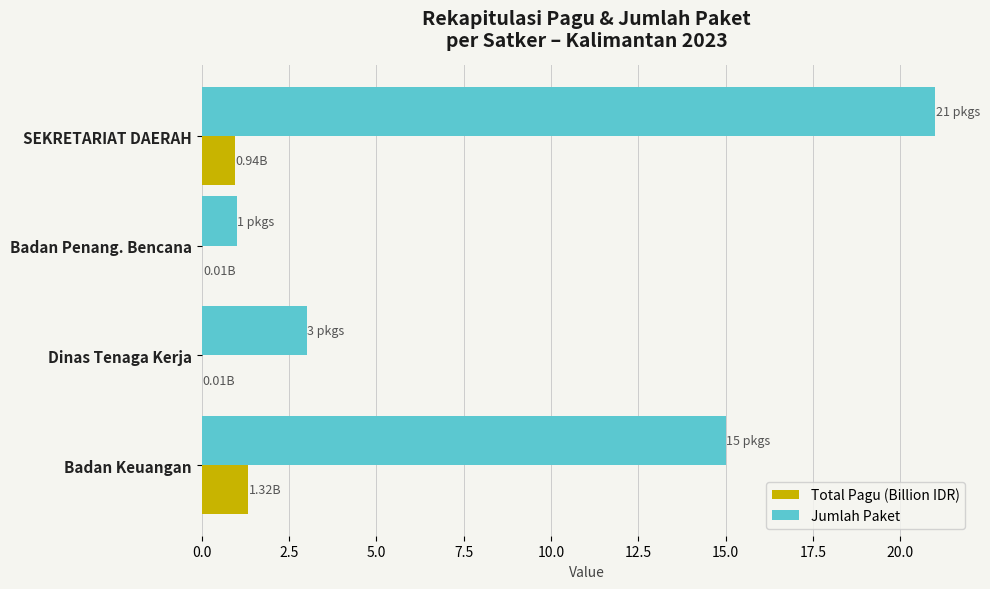

Which series has the widest spread of values?

Jumlah Paket